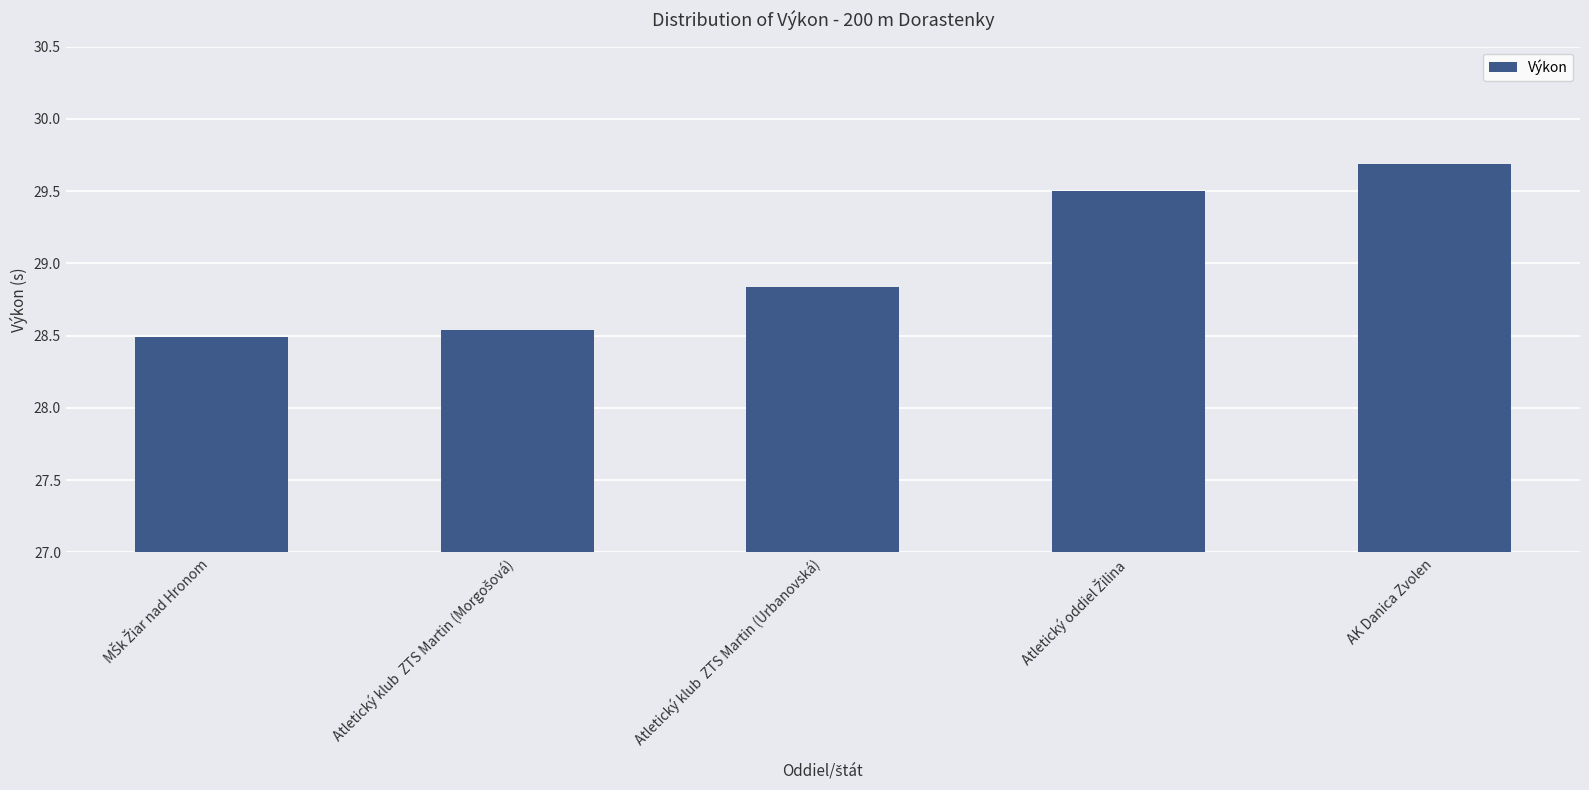

What is the label of the 1st bar from the right?

AK Danica Zvolen